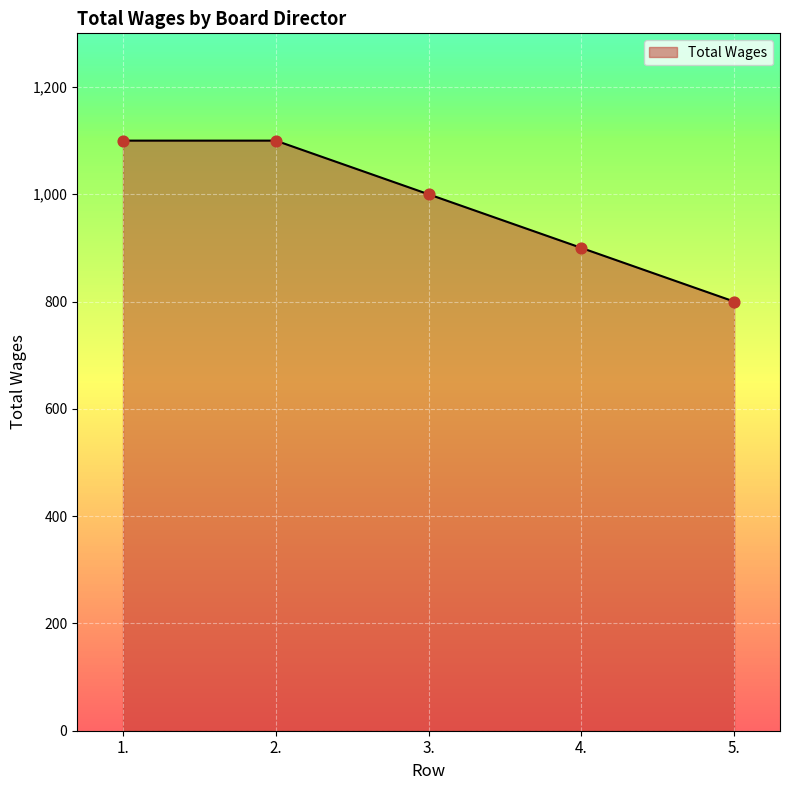

What is the change in value from 2. to 3.?

-100